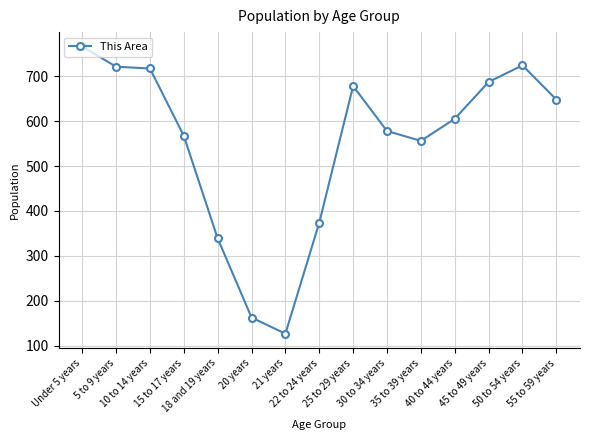

What is the label of the 8th point from the left?

22 to 24 years